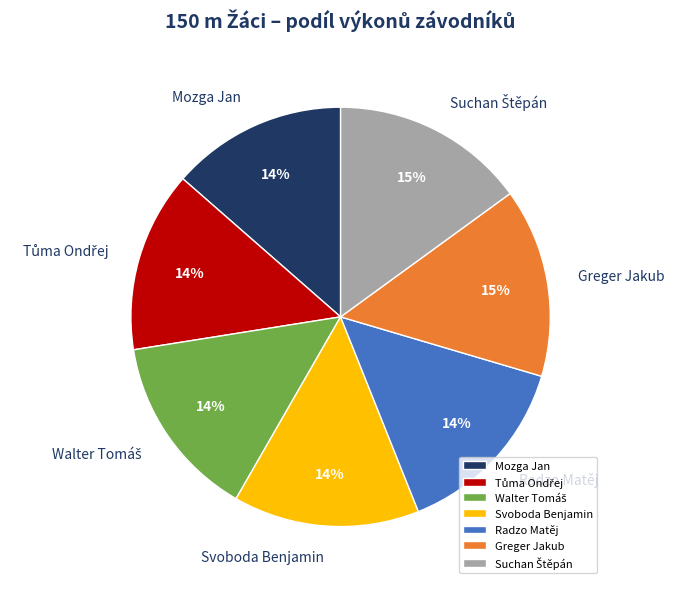

Is there a majority slice in this chart?

No